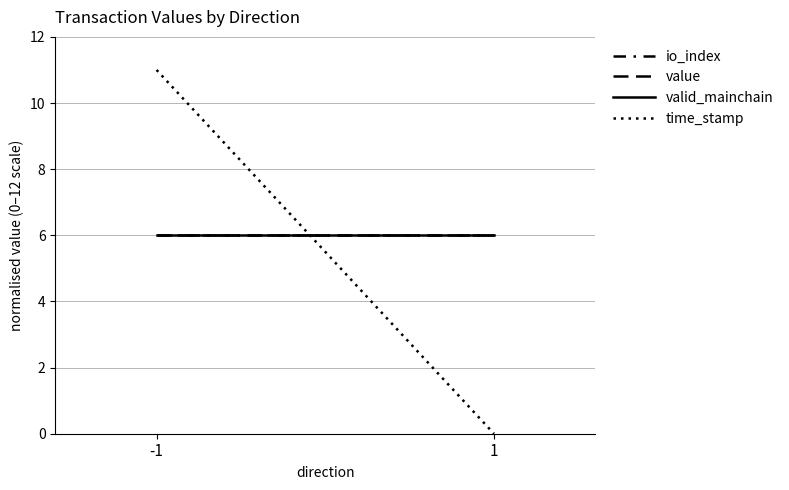

The value of valid_mainchain at 1 is 8. True or false?

False